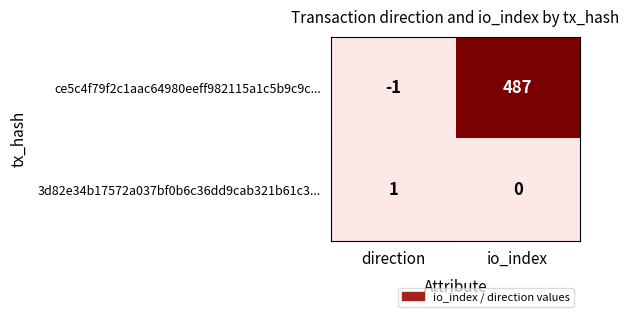

Which series has the largest total across all categories?

ce5c4f79f2c1aac64980eeff982115a1c5b9c9c...